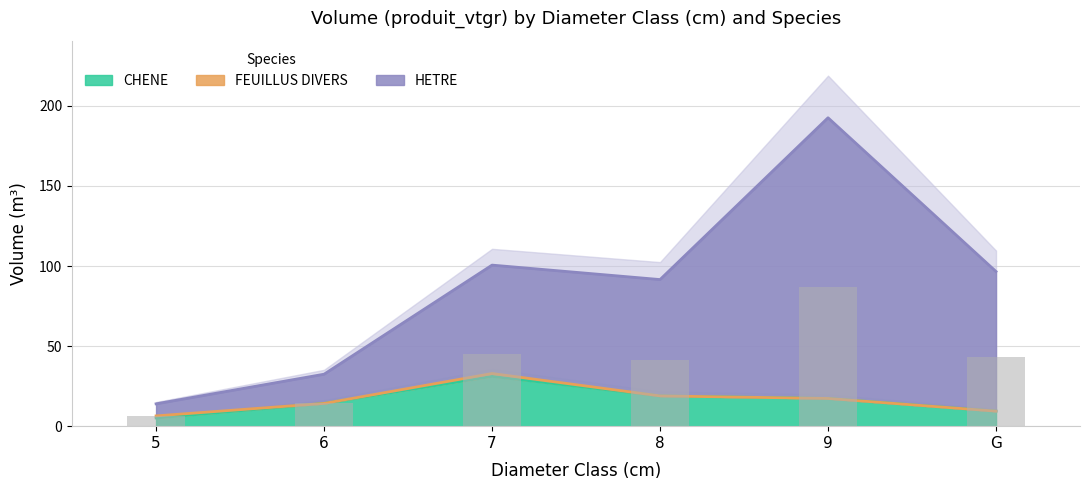

List the labels in order of HETRE value, largest first.

9, 7, G, 8, 6, 5